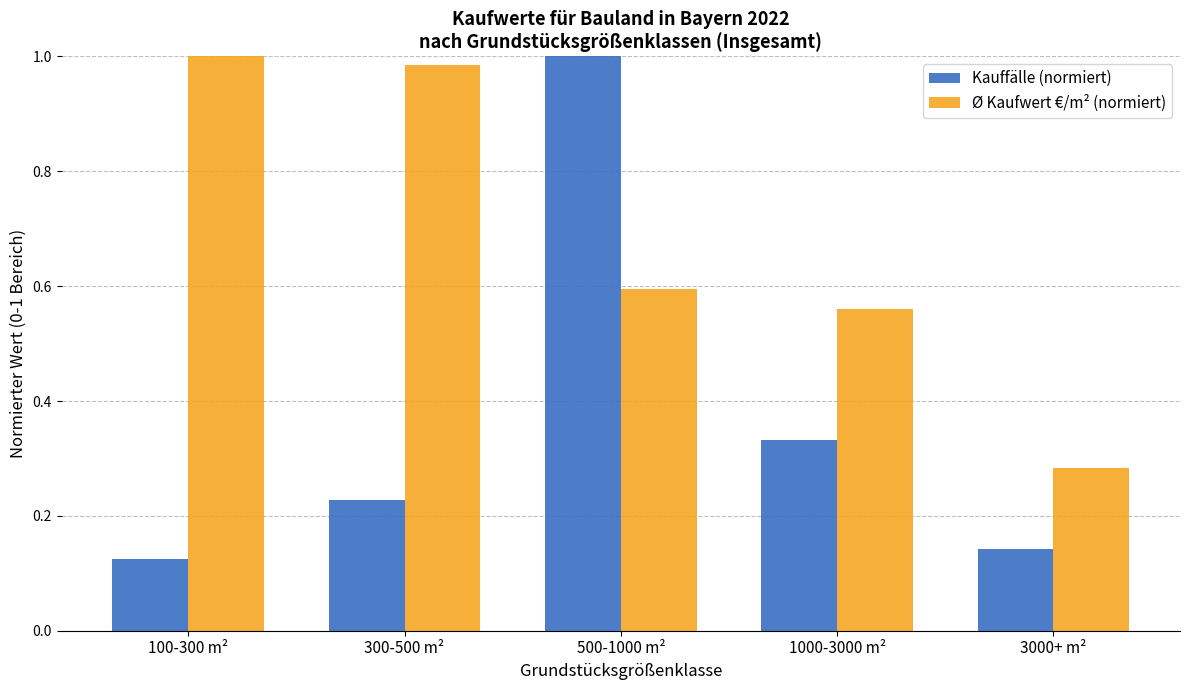

Which series has the widest spread of values?

Kauffälle (normiert)